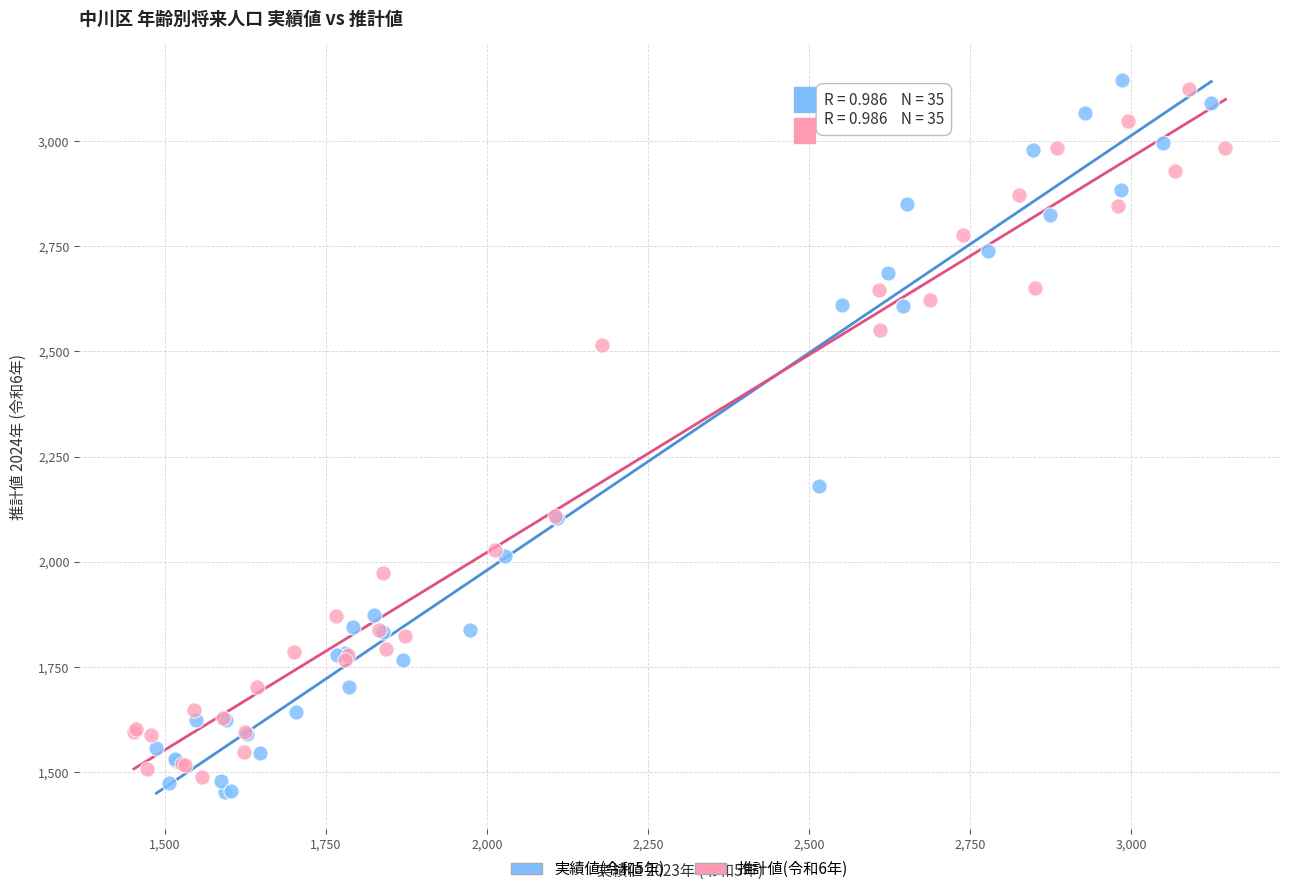

Which series has the widest spread of Y values?

実績値(令和5年)